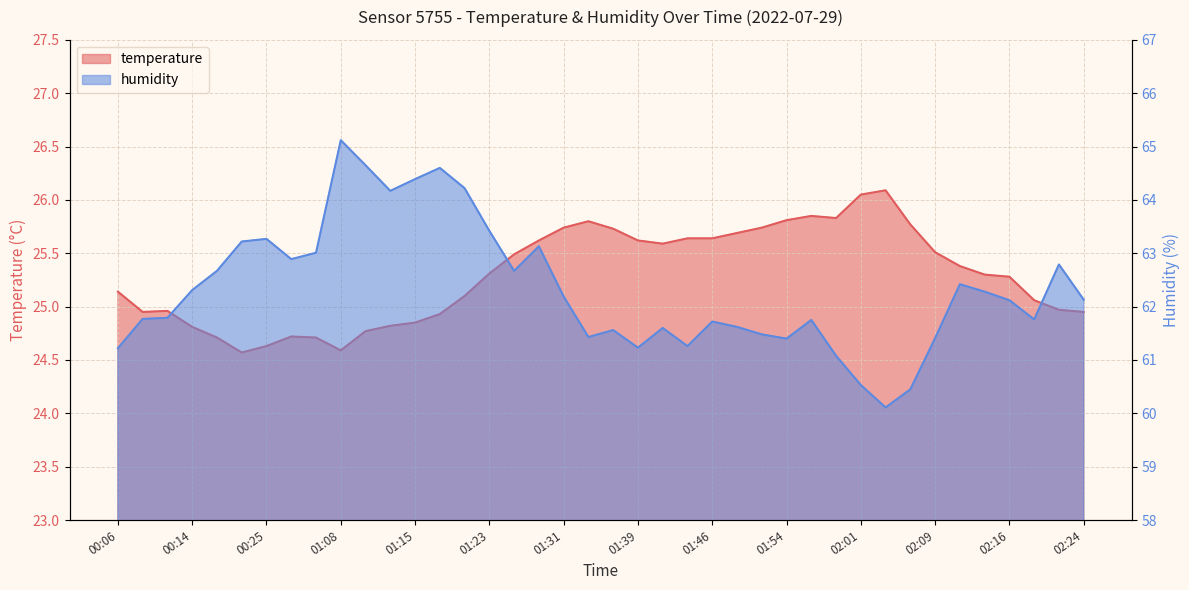

Rank the series by their maximum value, from highest to lowest.

humidity, temperature